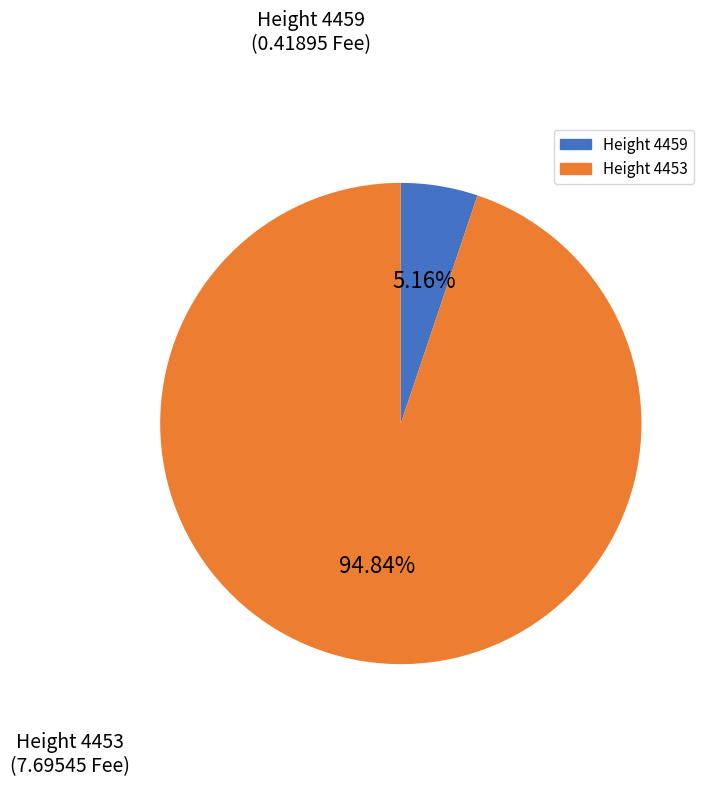

Does any single category account for the majority?

Yes